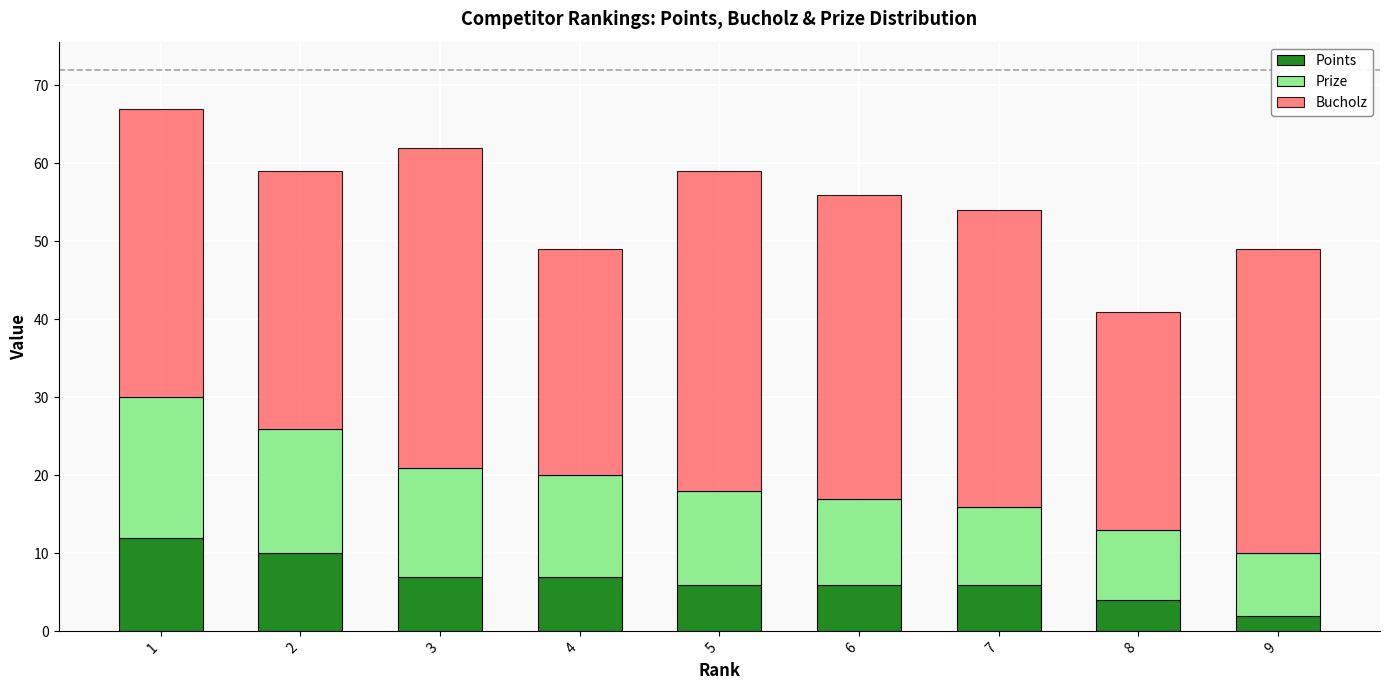

What are all the series names shown in the legend?

Points, Prize, Bucholz